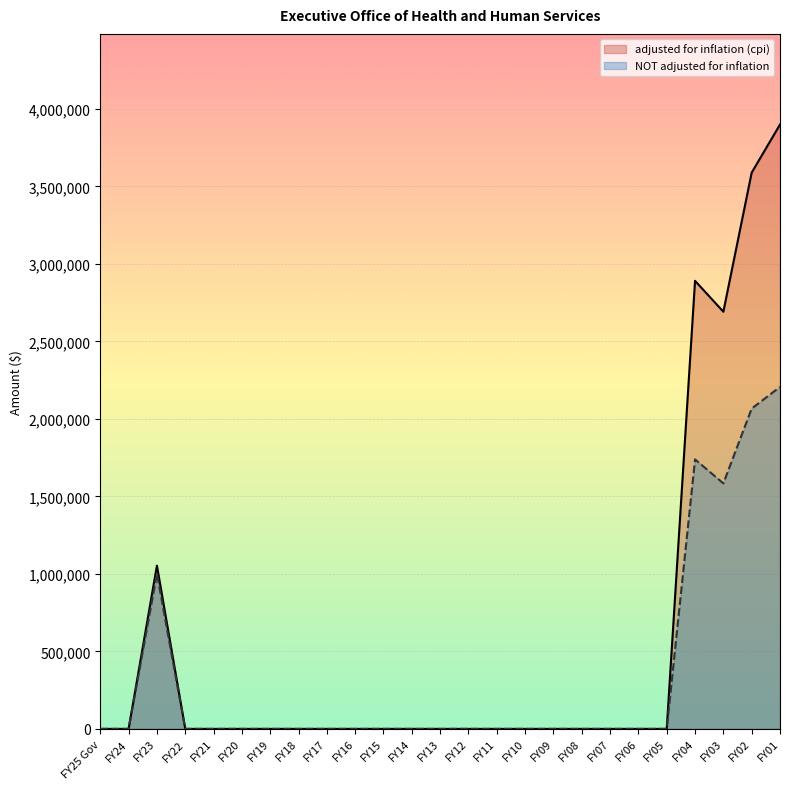

True or false: NOT adjusted for inflation has a value of 1260399 at FY17.

False